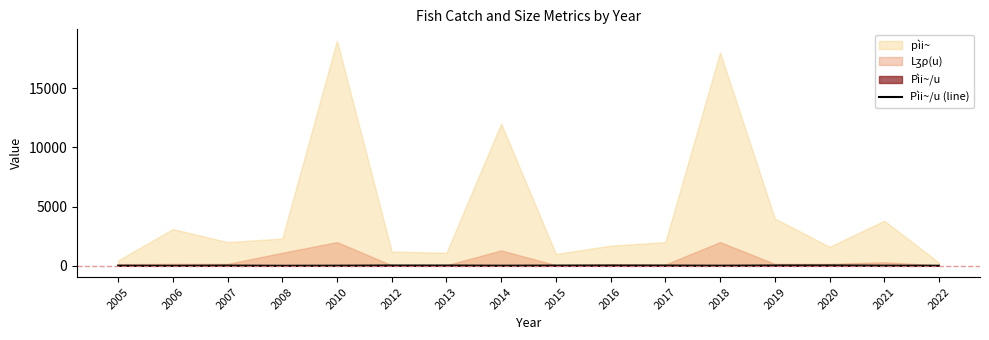

How many data points are less than 17?

8